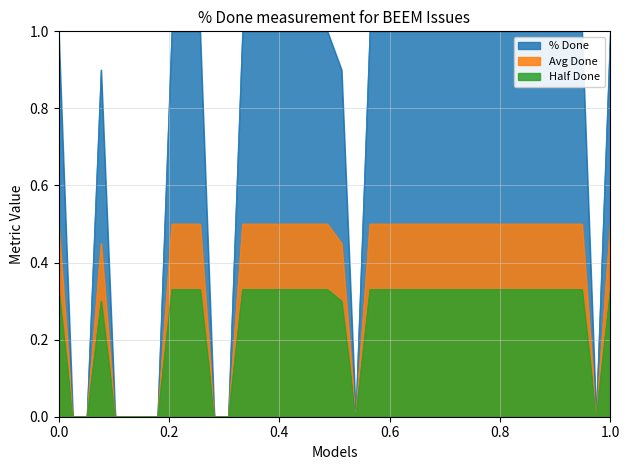

What is the highest value of the % Done series?

1.0